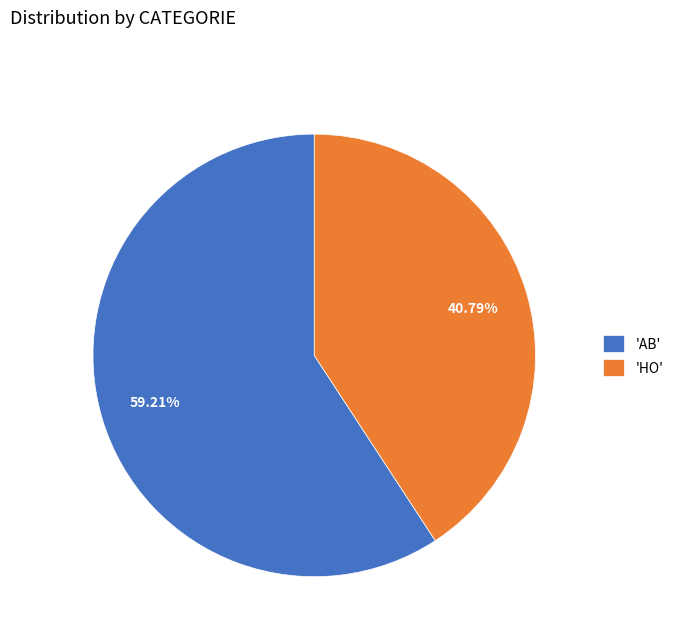

Do 'AB' and 'HO' together represent more than half of the pie?

Yes